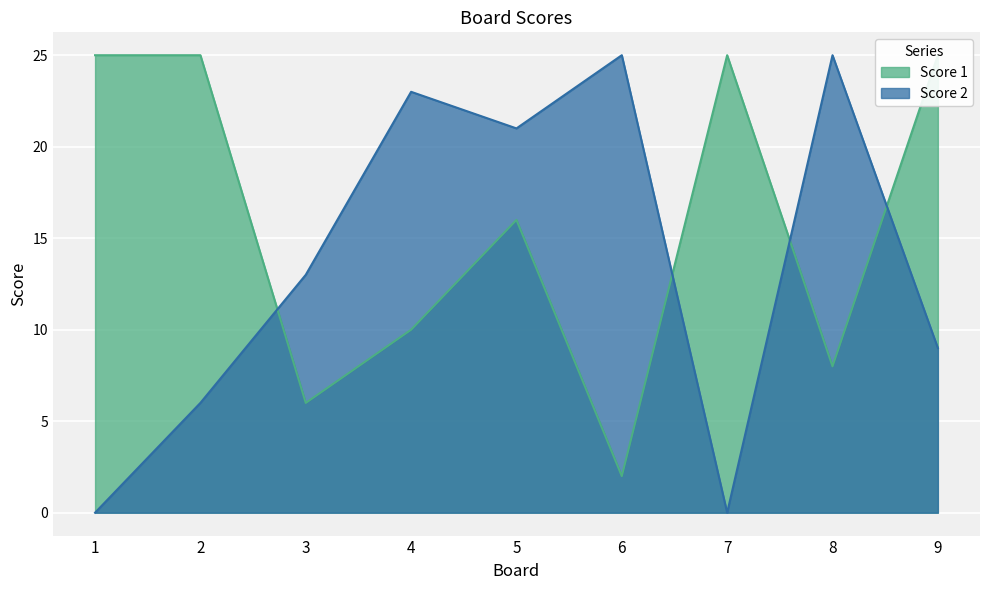

List the series in order of their overall mean, highest first.

Score 1, Score 2